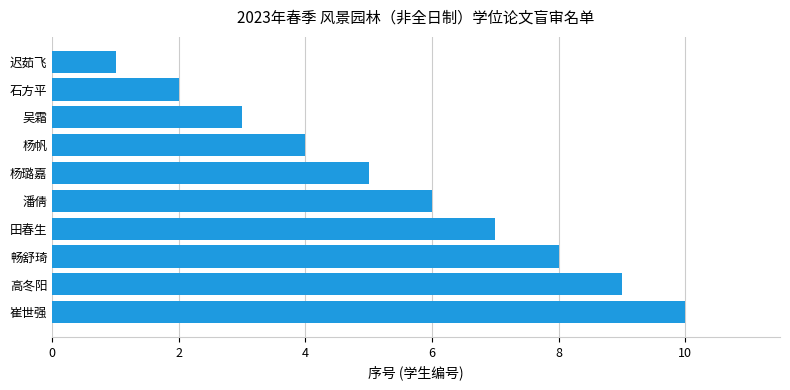

The chart shows a value of 1 at 吴霜. True or false?

False